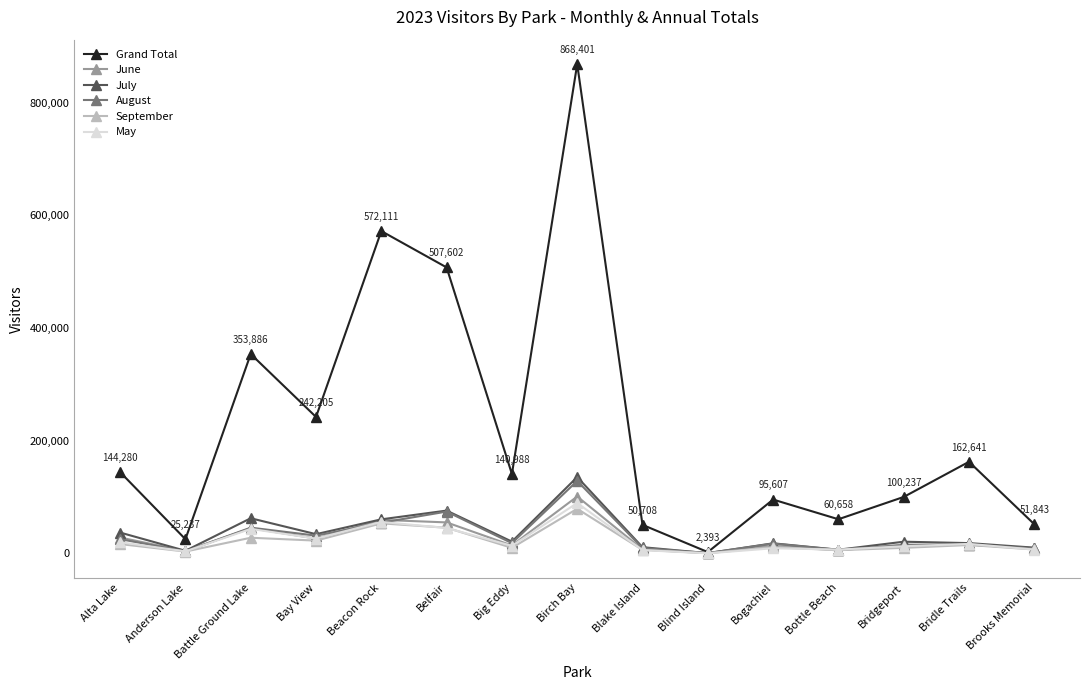

What is the total value across all series at Blake Island?

90573